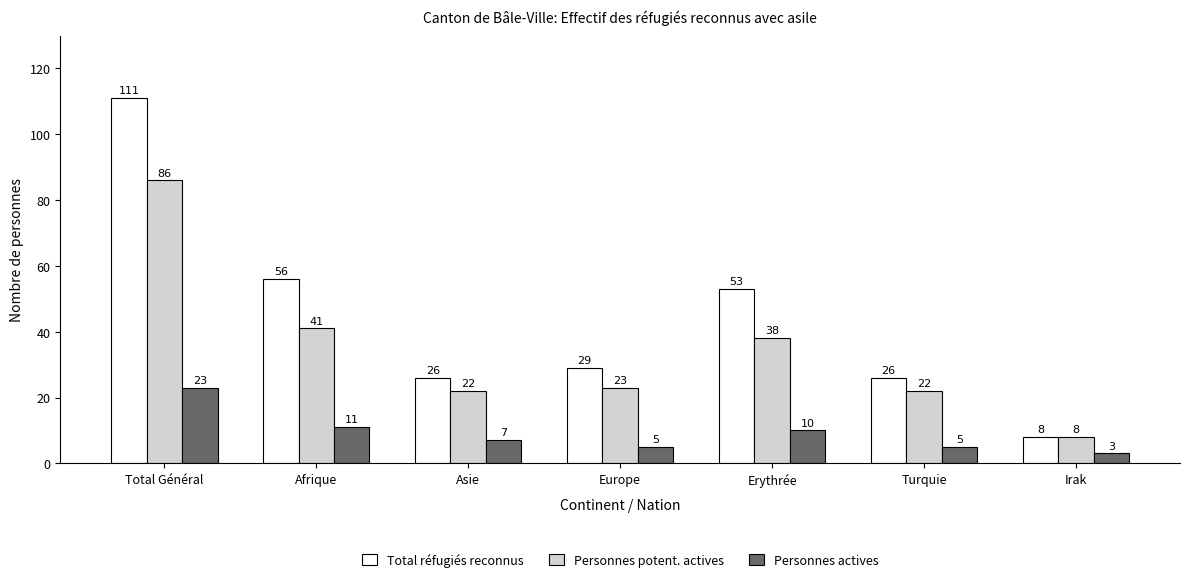

What is the value of the Personnes actives bar at the 7th from the left?

3